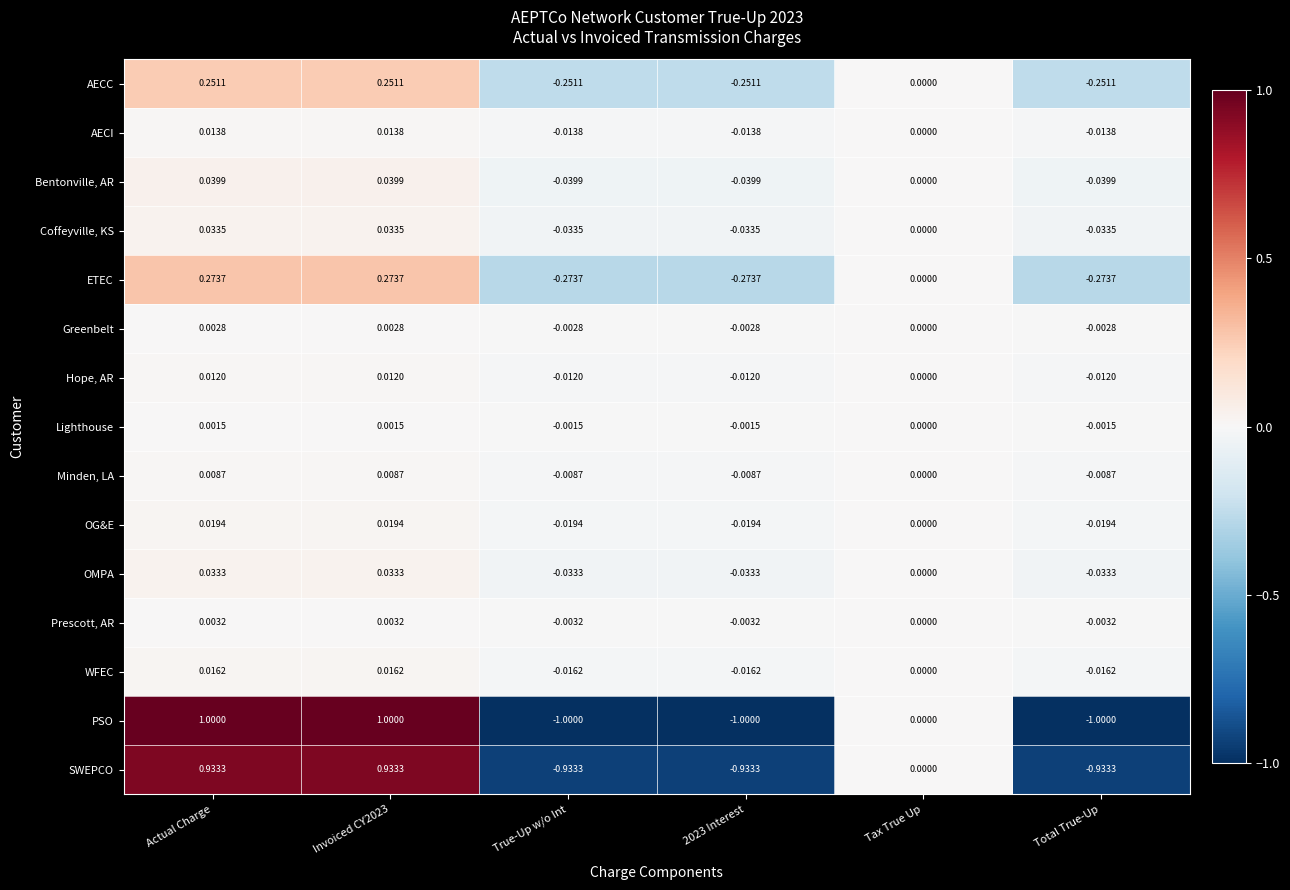

How many negative values does the Minden, LA series have?

3